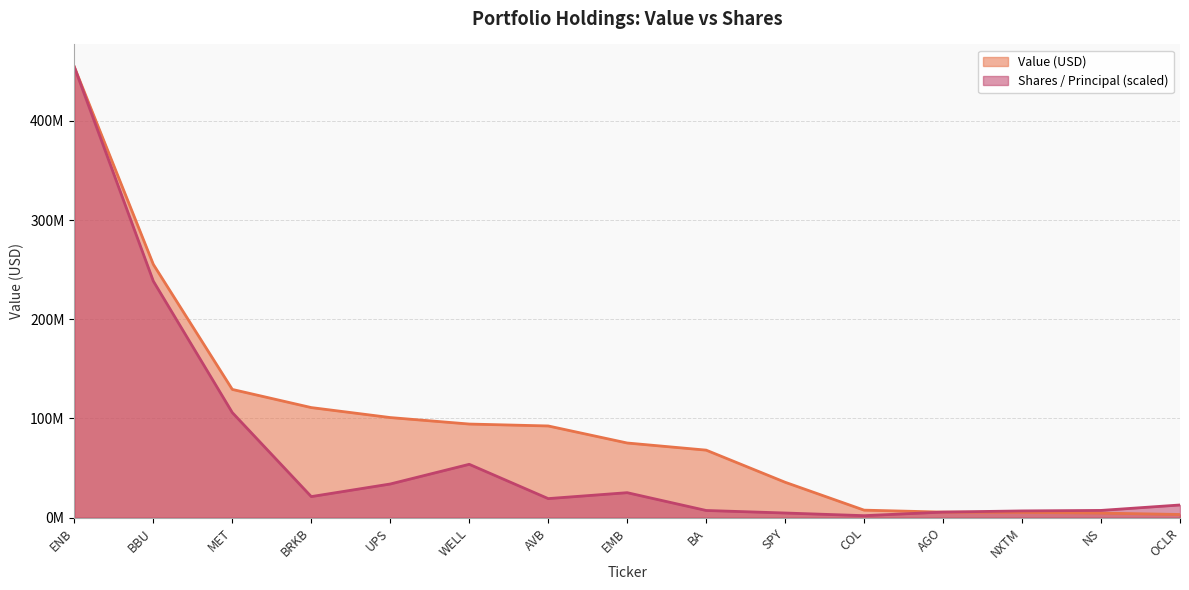

Reading left to right, what are all the values shown in this chart?

Value (USD): ENB=454331000.0	BBU=255340000.0	MET=129287000.0	BRKB=110978000.0	UPS=100917000.0	WELL=94381000.0	AVB=92450000.0	EMB=75273000.0	BA=68077000.0	SPY=35699000.0	COL=7582000.0	AGO=5620000.0	NXTM=5315000.0	NS=4630000.0	OCLR=3196000.0
Shares / Principal: ENB=454331000.0	BBU=238449869.0	MET=105948231.0	BRKB=21243897.5	UPS=33942430.3	WELL=53791100.5	AVB=19216798.5	EMB=25189121.3	BA=7249643.5	SPY=4703219.8	COL=2011556.8	AGO=5620211.0	NXTM=6806422.1	NS=7303058.7	OCLR=12787498.6